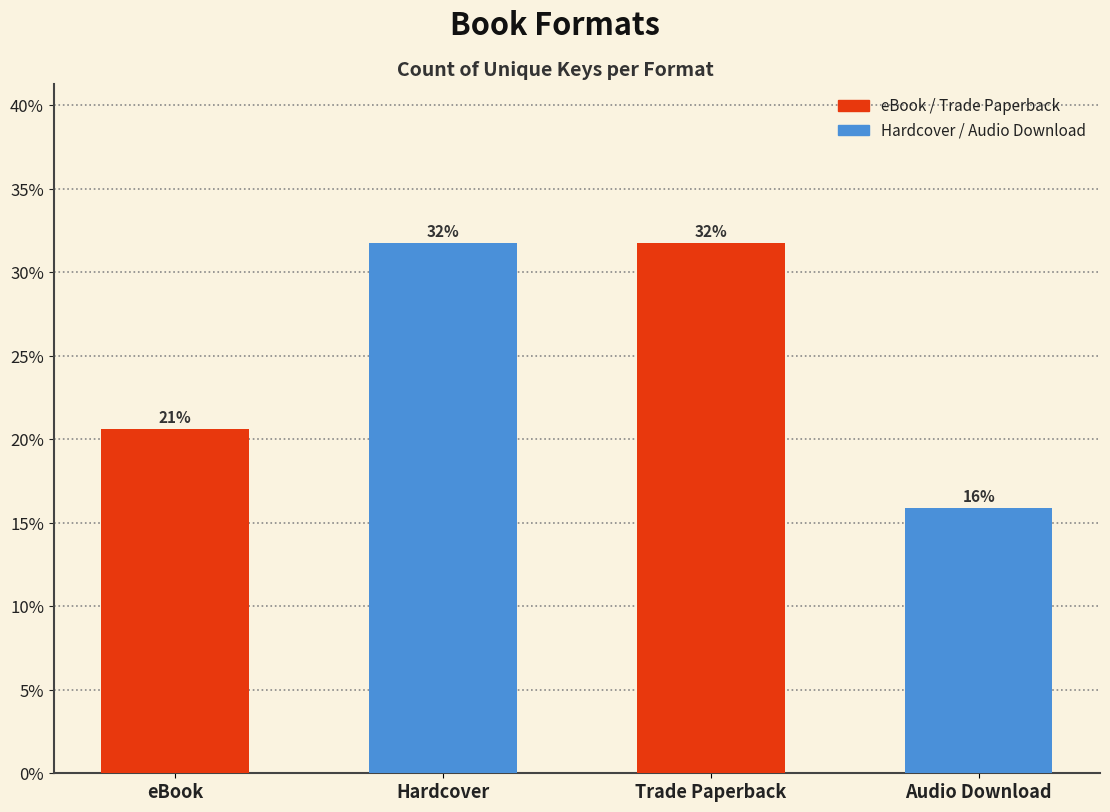

What is the smallest value displayed?

0.2